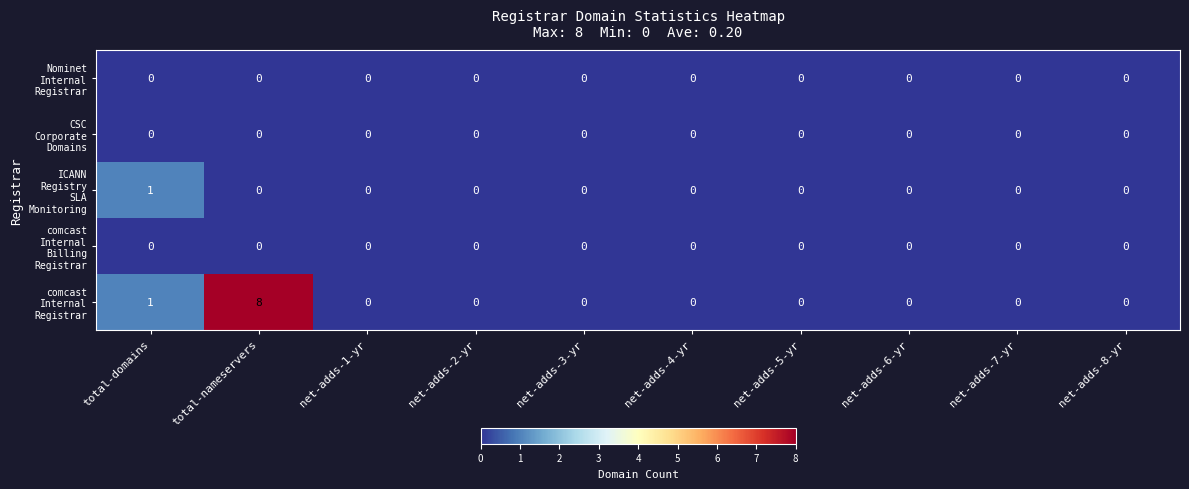

What is the maximum value shown in the chart?

8